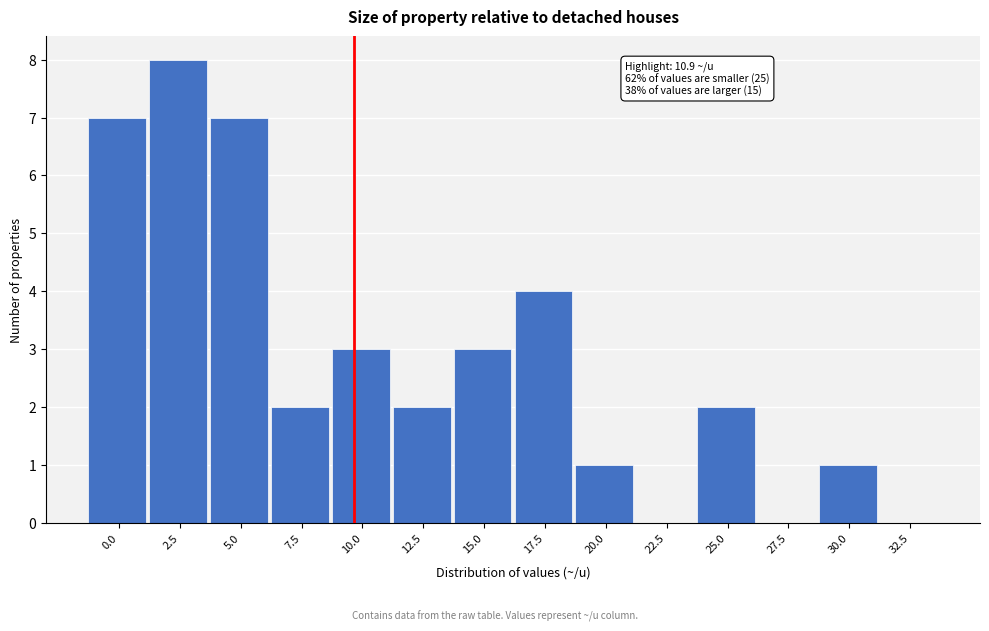

Reading right to left, list all the values displayed in this chart.

32.5=0	30.0=1	27.5=0	25.0=2	22.5=0	20.0=1	17.5=4	15.0=3	12.5=2	10.0=3	7.5=2	5.0=7	2.5=8	0.0=7